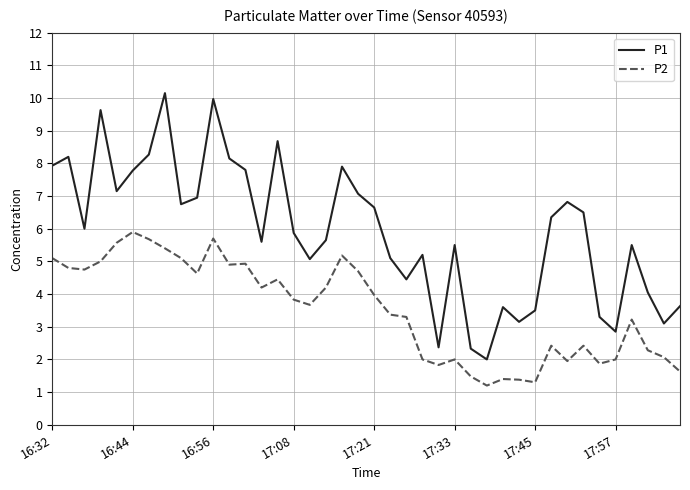

What is the maximum value shown in the chart?

10.2